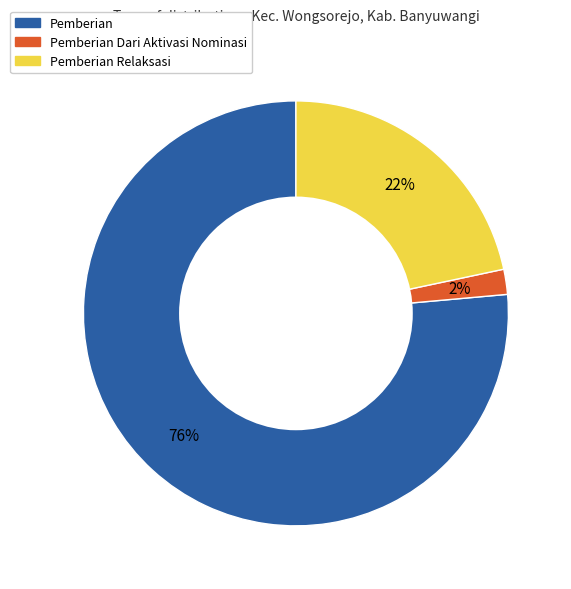

To the nearest percent, what is the average slice percentage?

33%